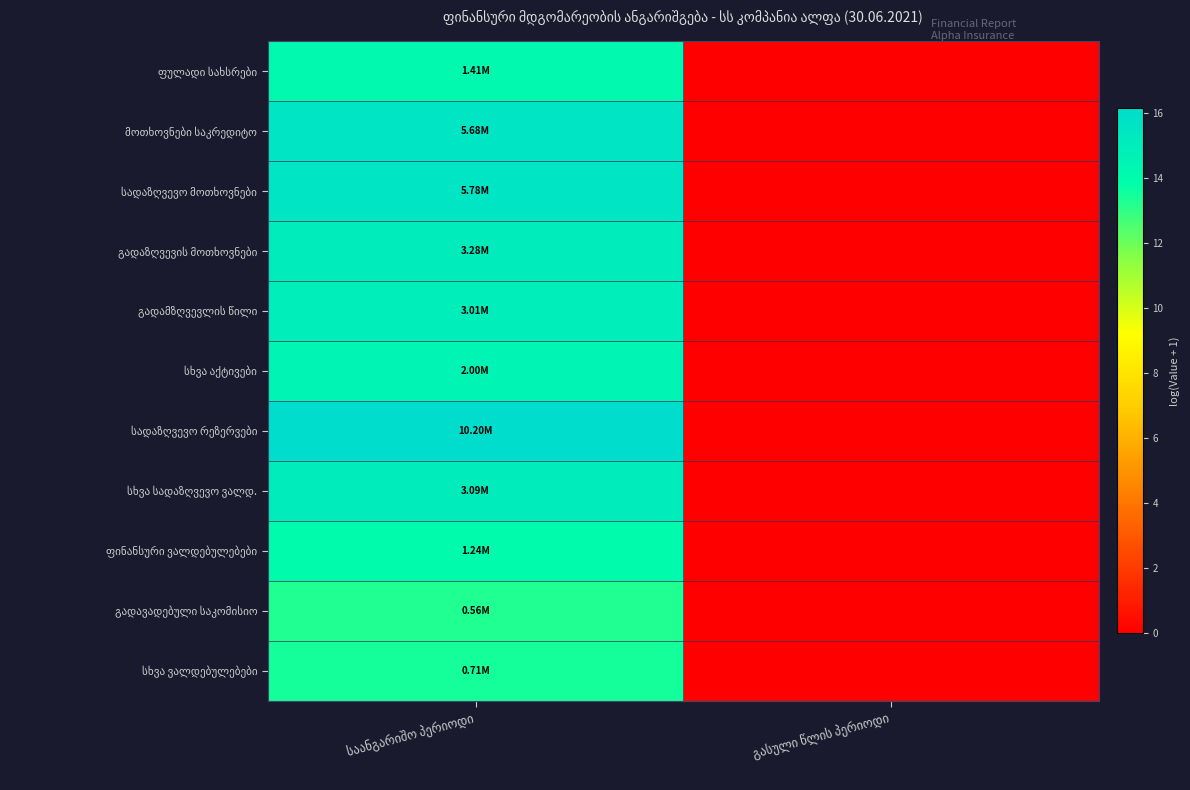

At which label does სხვა ვალდებულებები first exceed 13?

საანგარიშო პერიოდი